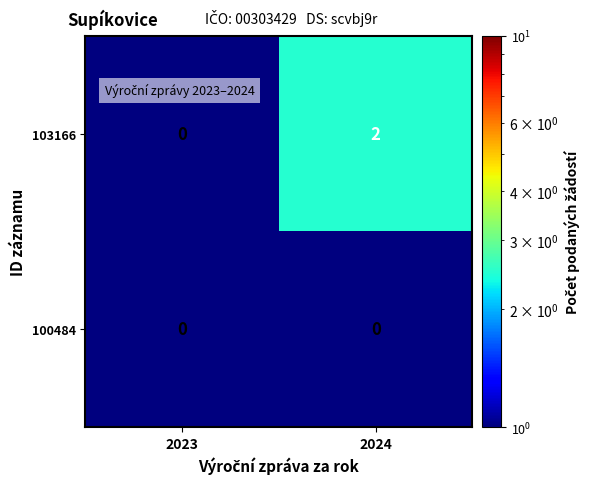

The 100484 series shows 0 at 2023. True or false?

True